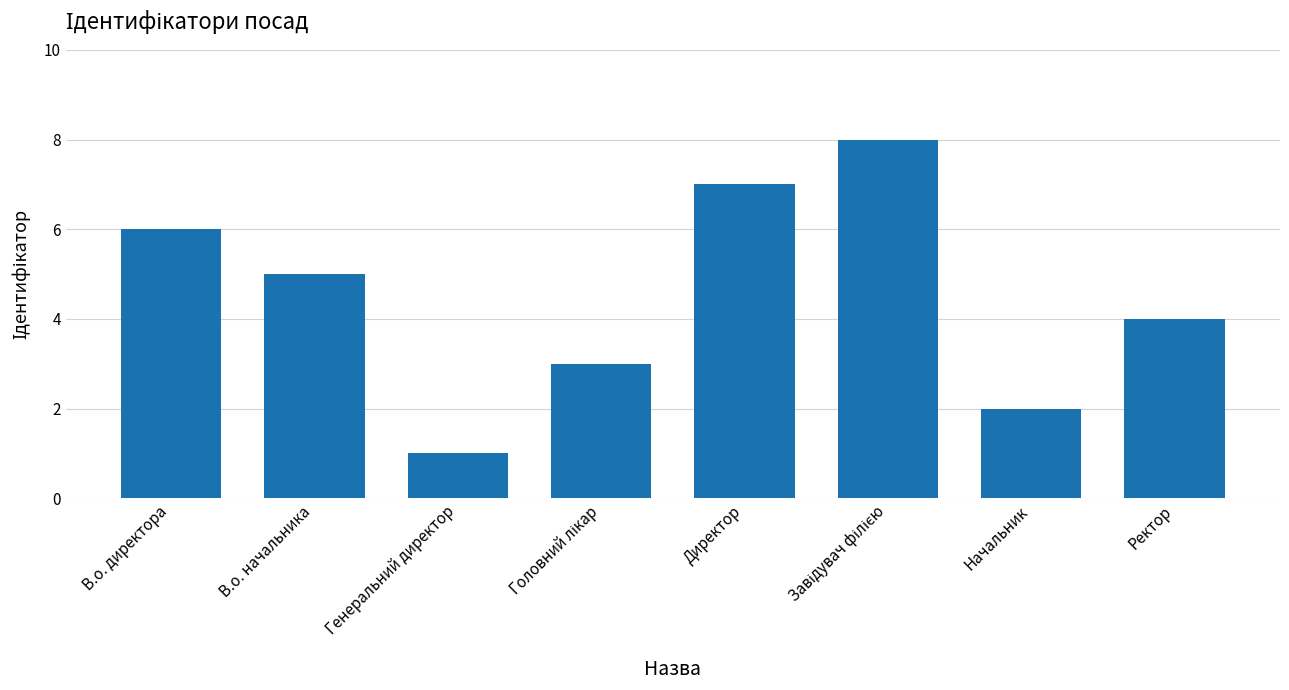

At which category does the chart reach its minimum across all series?

Генеральний директор